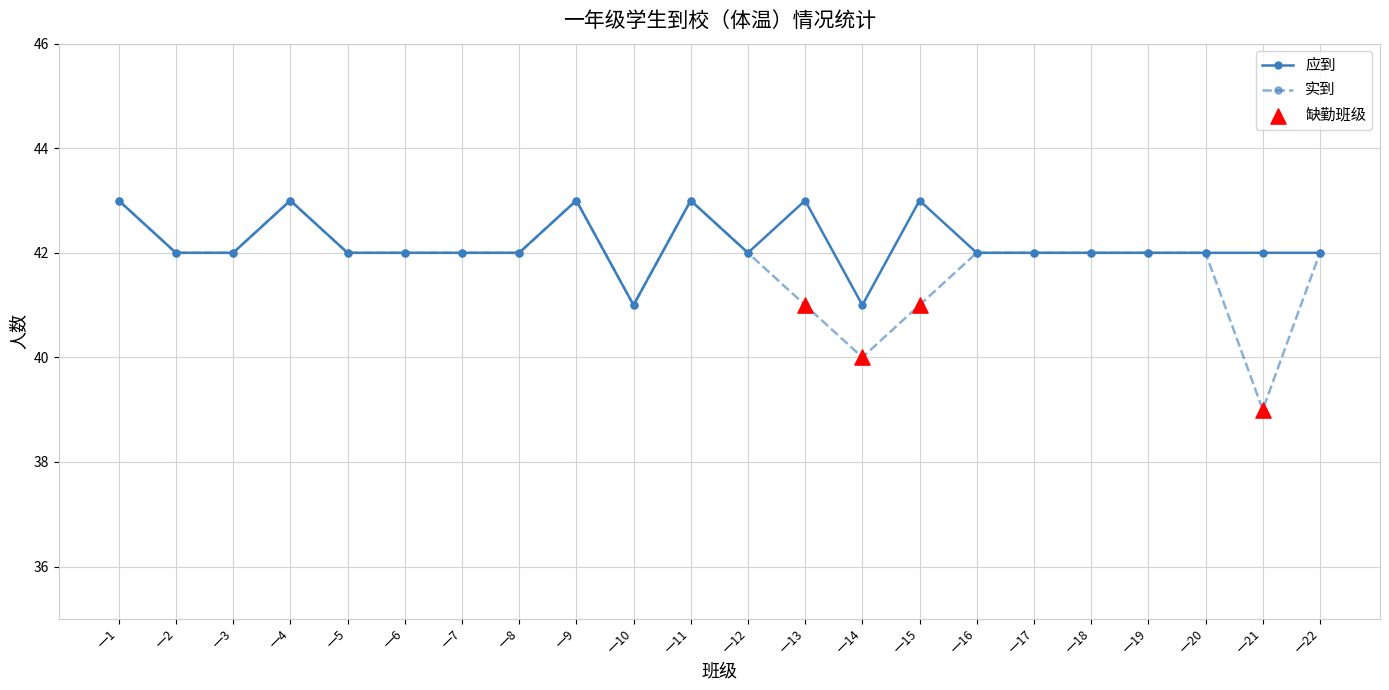

At how many categories does at least one series exceed 40?

22